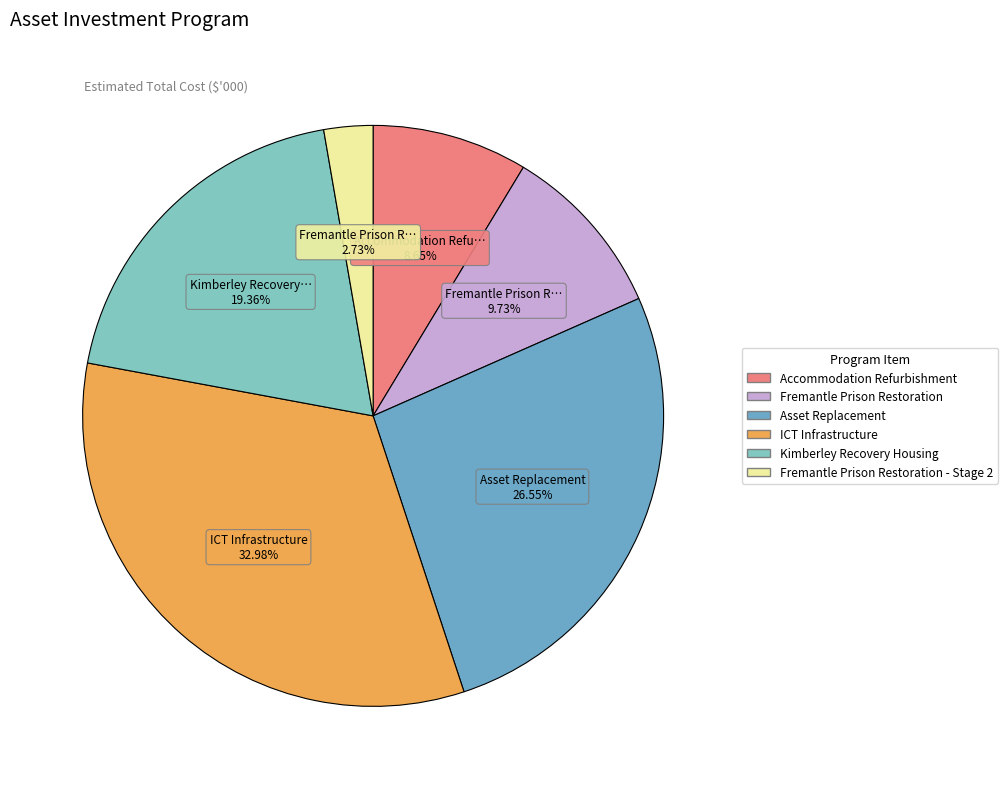

How many slices are in this pie chart?

6